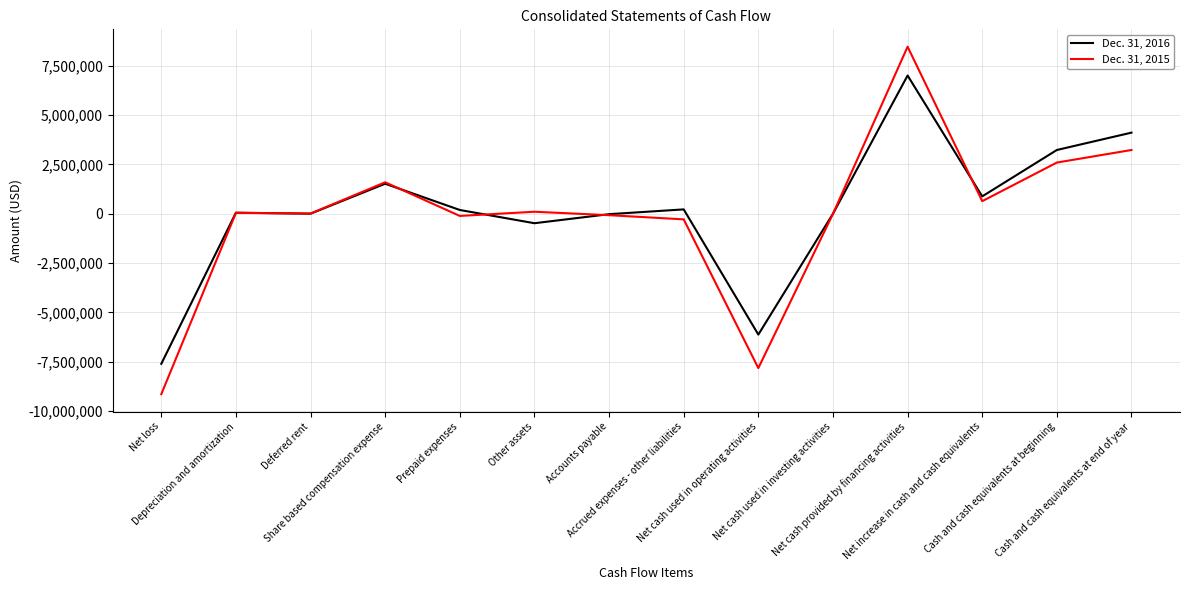

Which series has the largest range (max minus min)?

Dec. 31, 2015